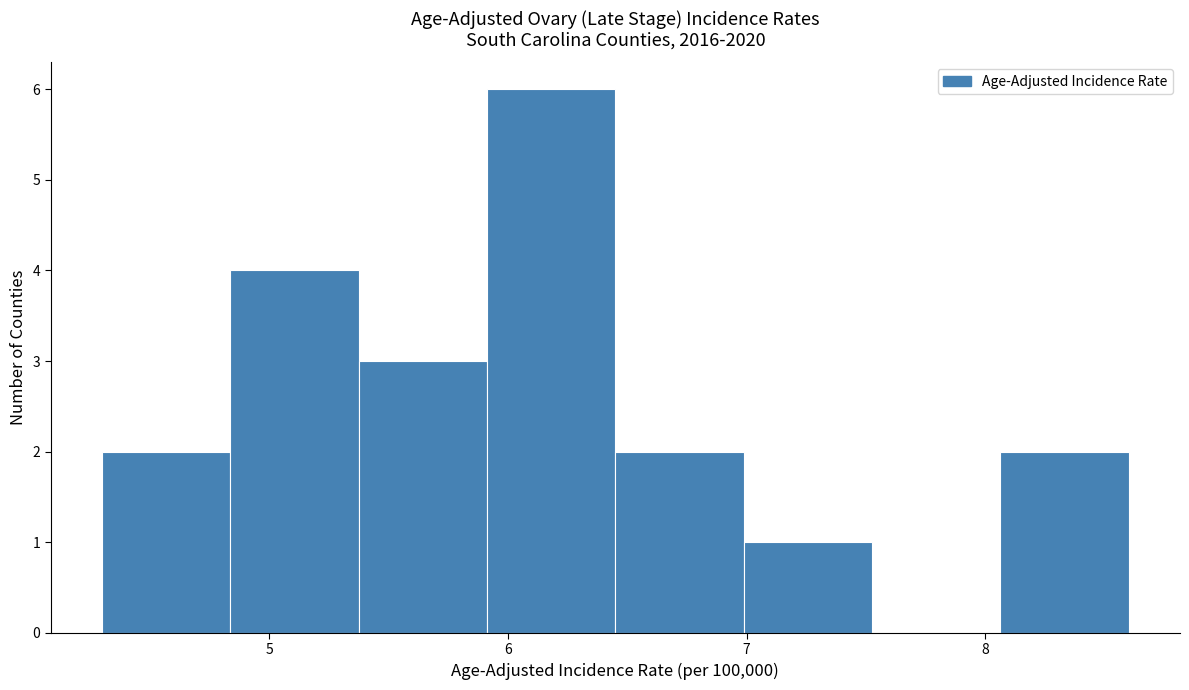

How tall is the bar that spans 8.1 to 8.6 on the x-axis? Neither the bar edges nor the heights are printed on the chart, so give them approximately, as read against the axes.

2